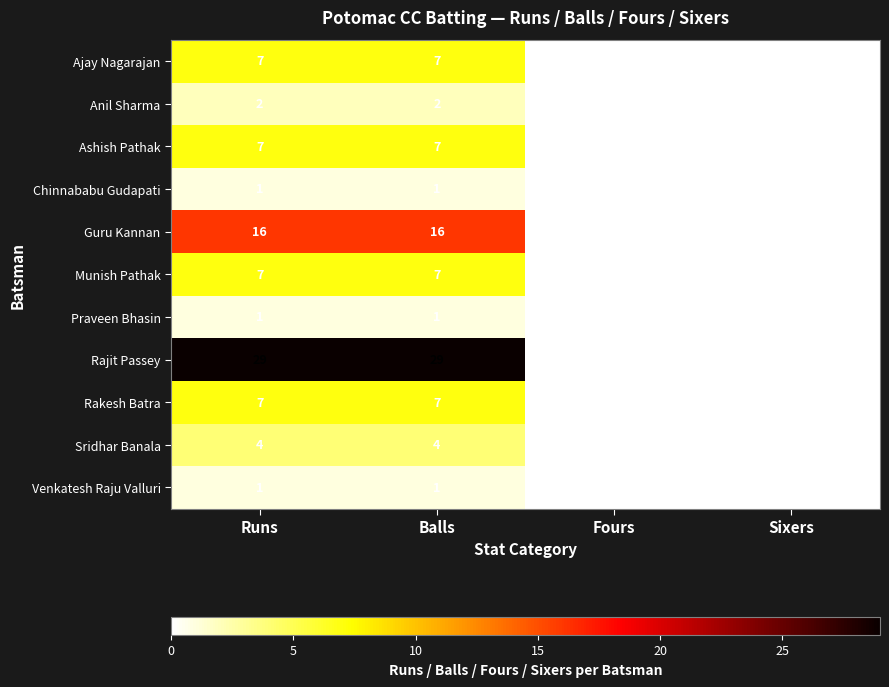

True or false: Ajay Nagarajan has a value of -3 at Fours.

False